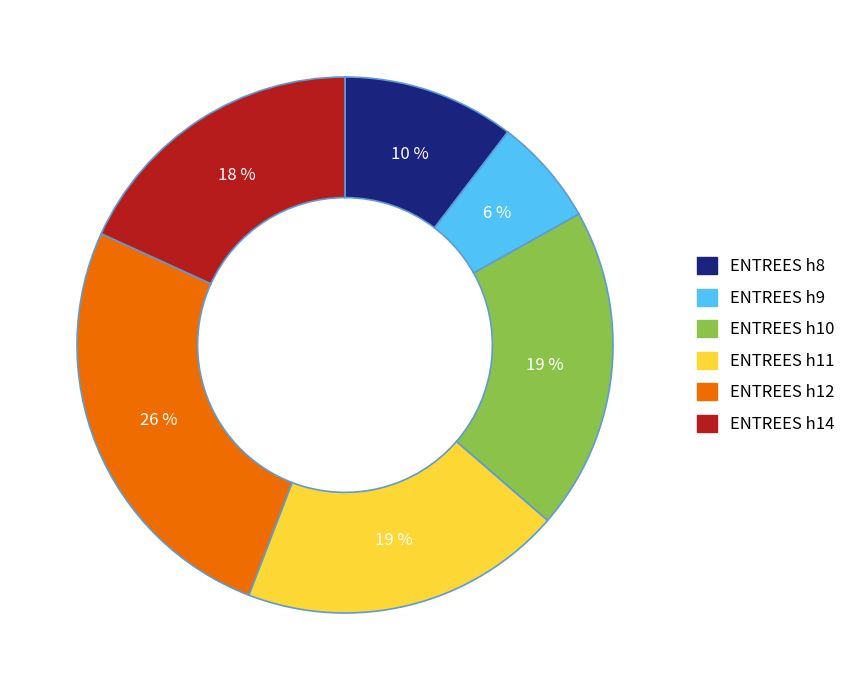

Is there any slice that represents more than half of the pie?

No